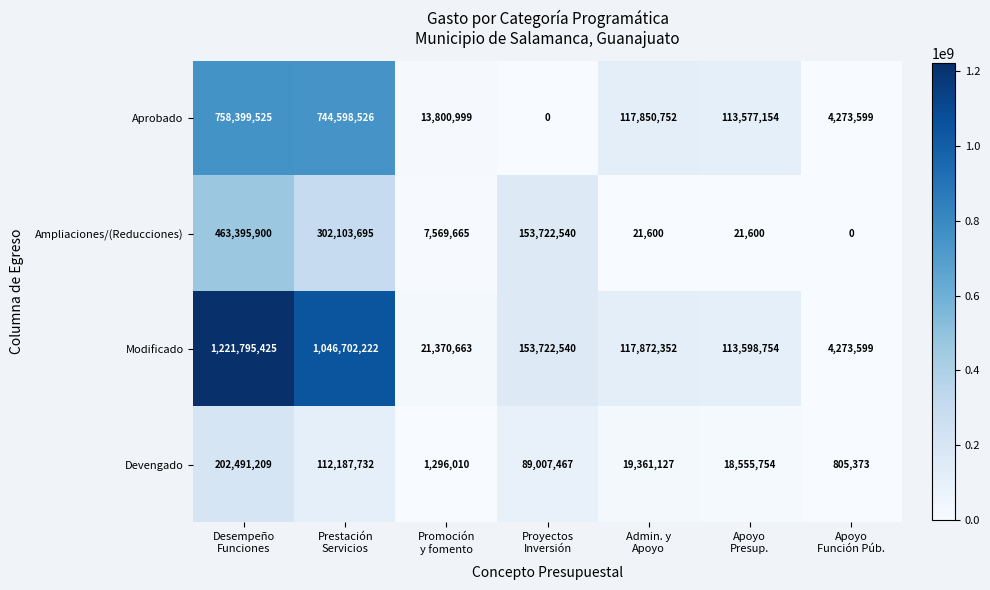

How many data points in Modificado are less than 117872352?

3